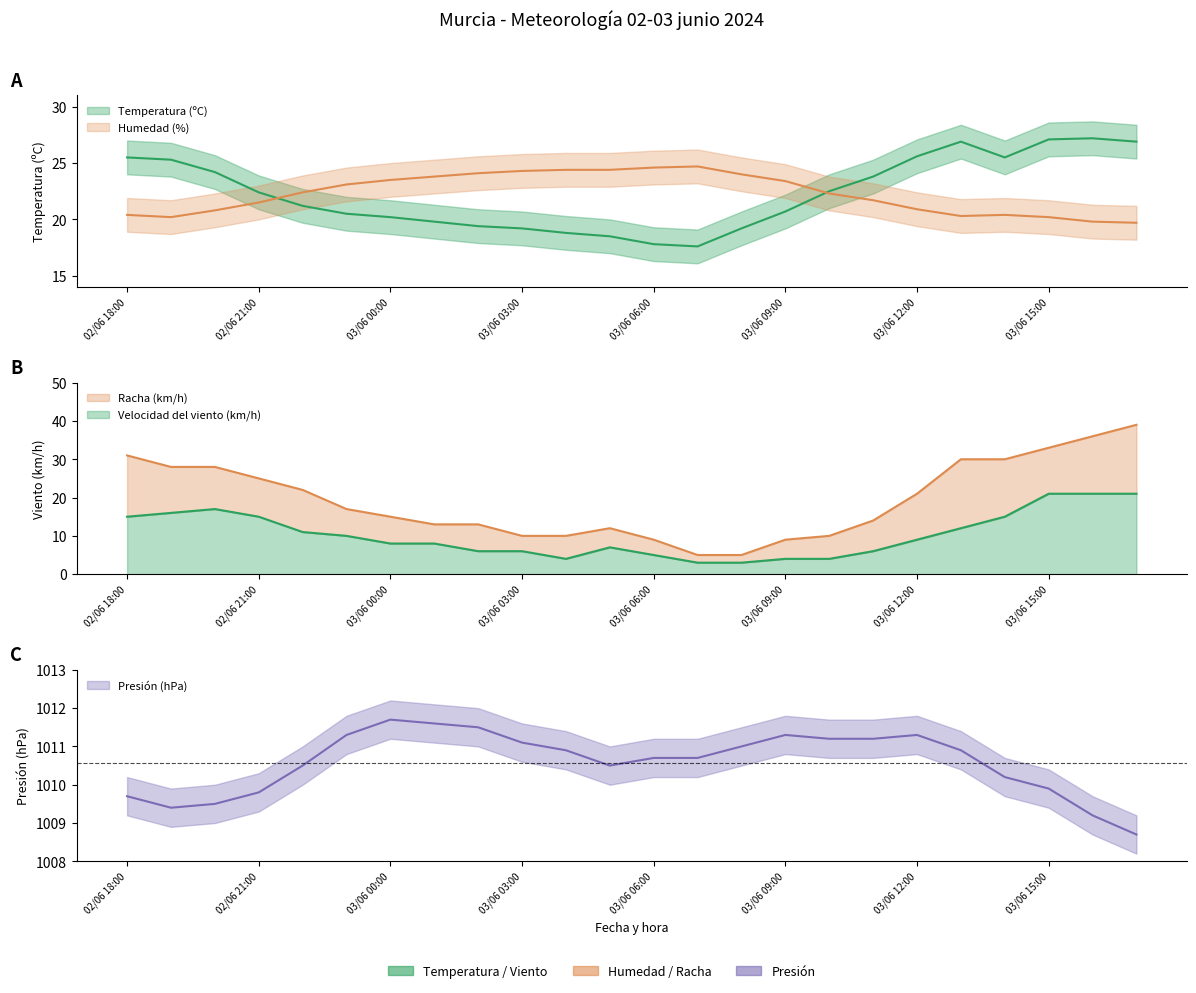

Rank the categories by Presión (hPa) value from highest to lowest.

03/06 00:00, 03/06 01:00, 03/06 02:00, 02/06 23:00, 03/06 09:00, 03/06 12:00, 03/06 10:00, 03/06 11:00, 03/06 03:00, 03/06 08:00, 03/06 04:00, 03/06 13:00, 03/06 06:00, 03/06 07:00, 02/06 22:00, 03/06 05:00, 03/06 14:00, 03/06 15:00, 02/06 21:00, 02/06 18:00, 02/06 20:00, 02/06 19:00, 03/06 16:00, 03/06 17:00